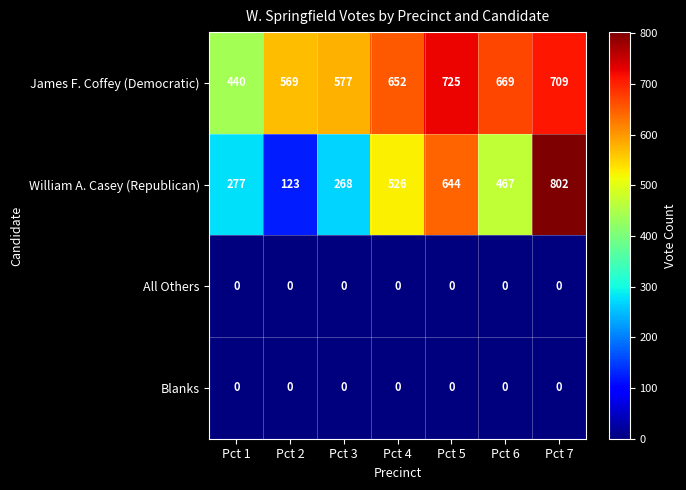

Which series has the largest range (max minus min)?

William A. Casey (Republican)